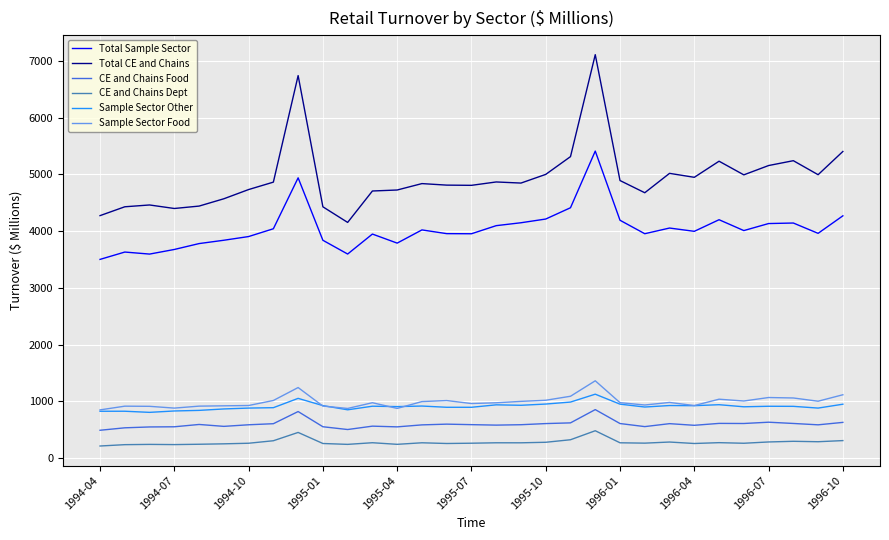

True or false: Sample Sector Other and Total CE and Chains cross at least once.

False